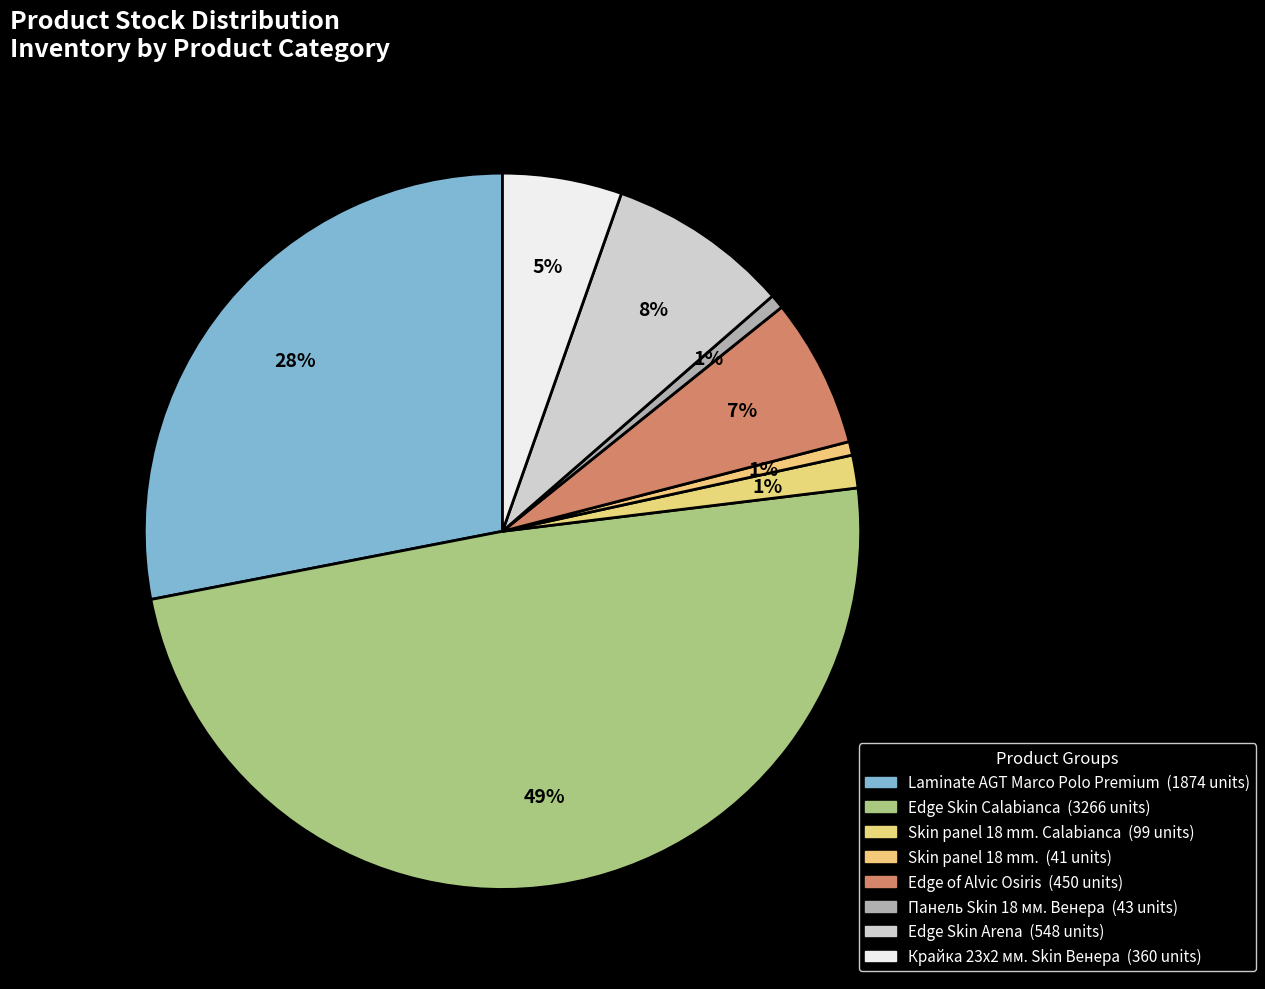

How many segments does this pie chart have?

8